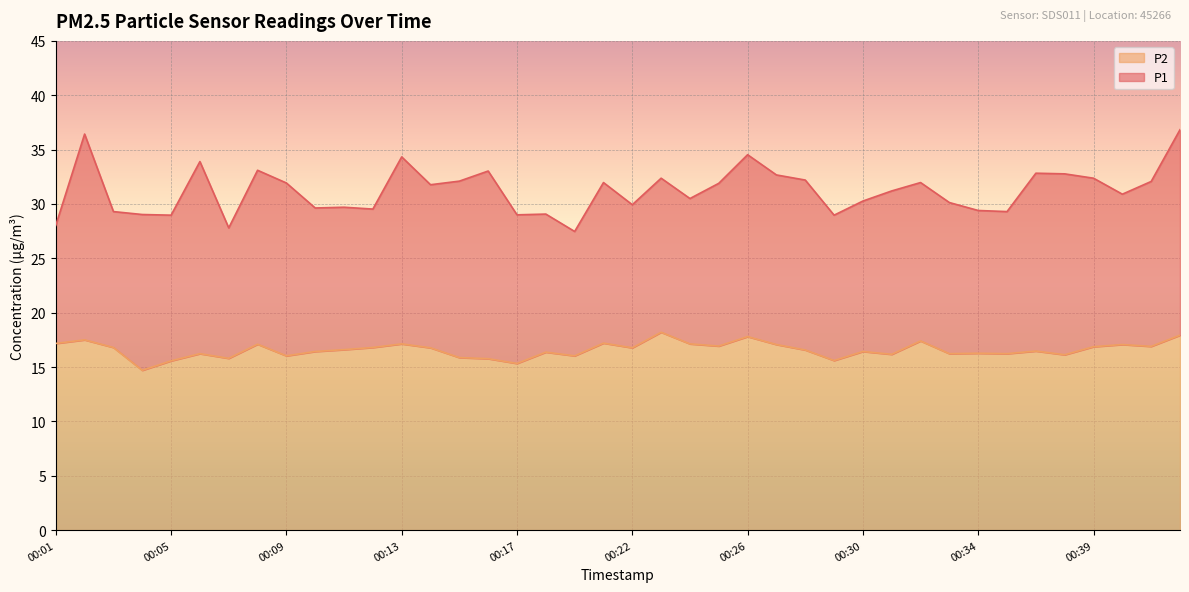

The P1 series shows 30.1 at 00:33. True or false?

True